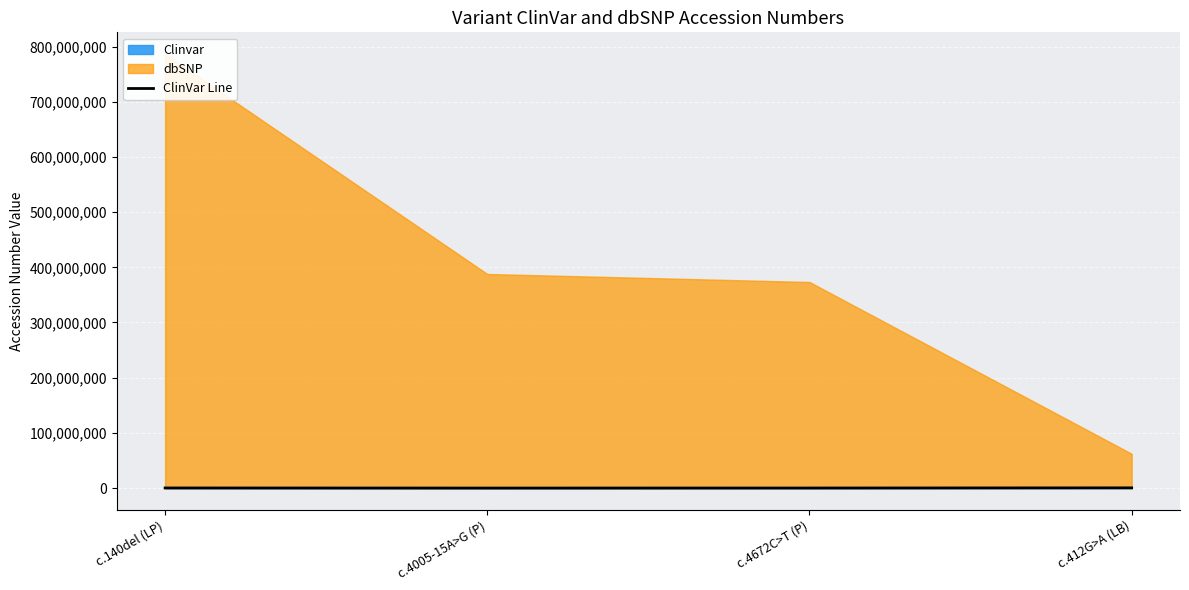

Between c.412G>A (LB) and c.4005-15A>G (P), which is larger?

c.412G>A (LB)